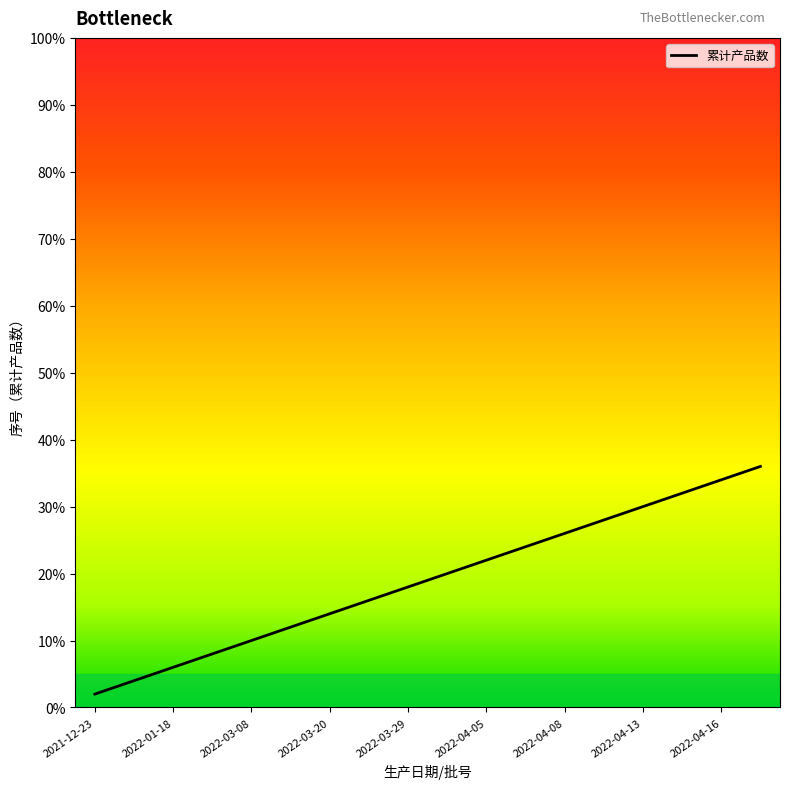

What is the smallest value displayed?

2.0